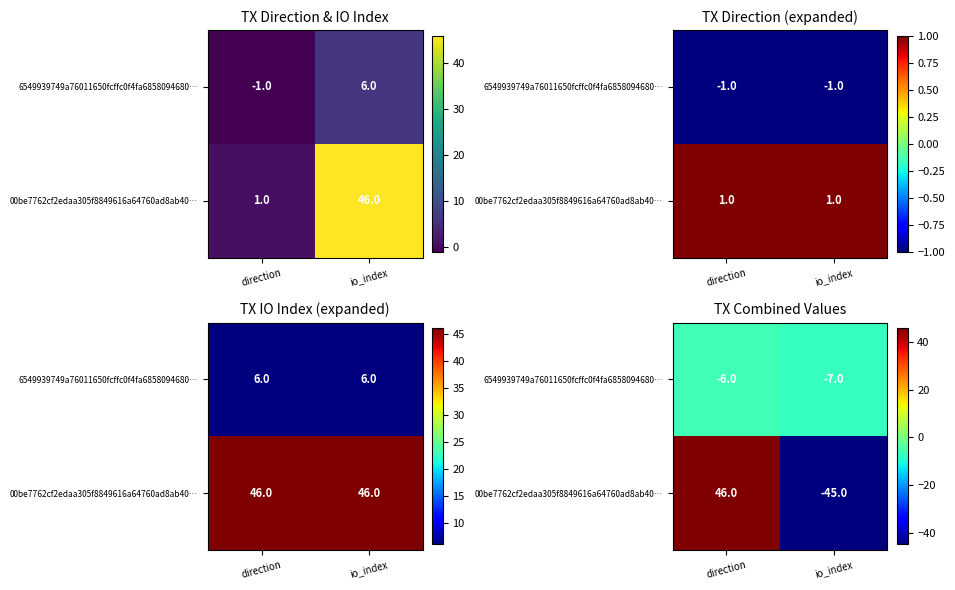

Is the value of 00be7762cf2edaa305f8849616a64760ad8ab40… at io_index greater than the value of 6549939749a76011650fcffc0f4fa6858094680… at io_index?

No